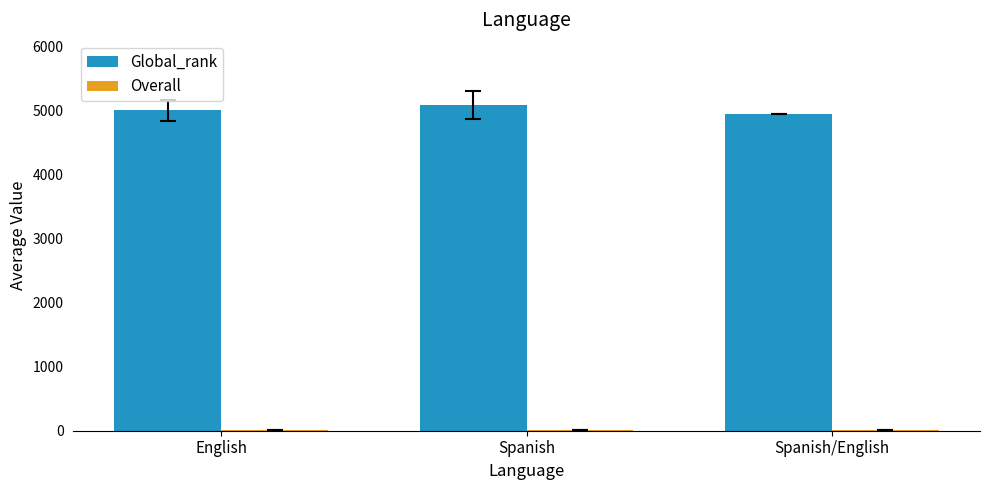

The Global_rank series shows 7265.8 at English. True or false?

False